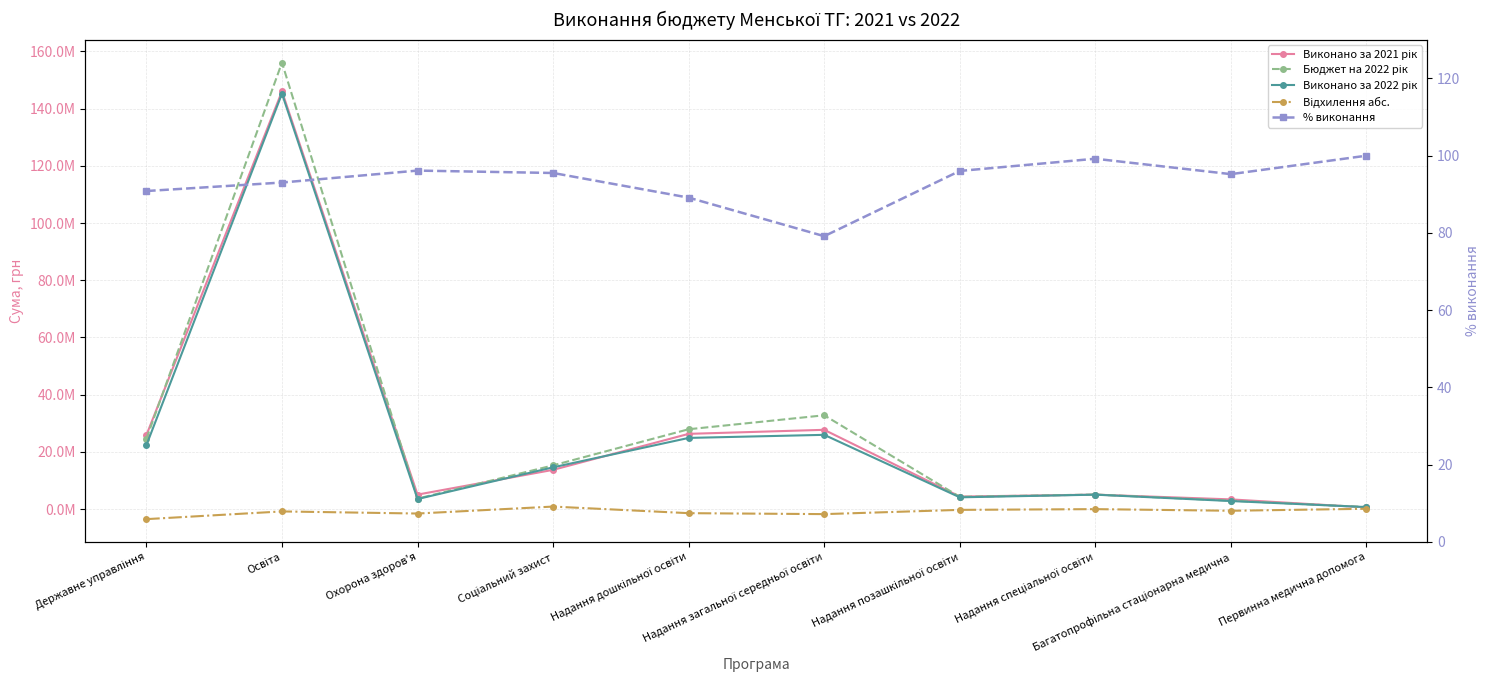

Does the chart display data point markers on the line(s)?

Yes